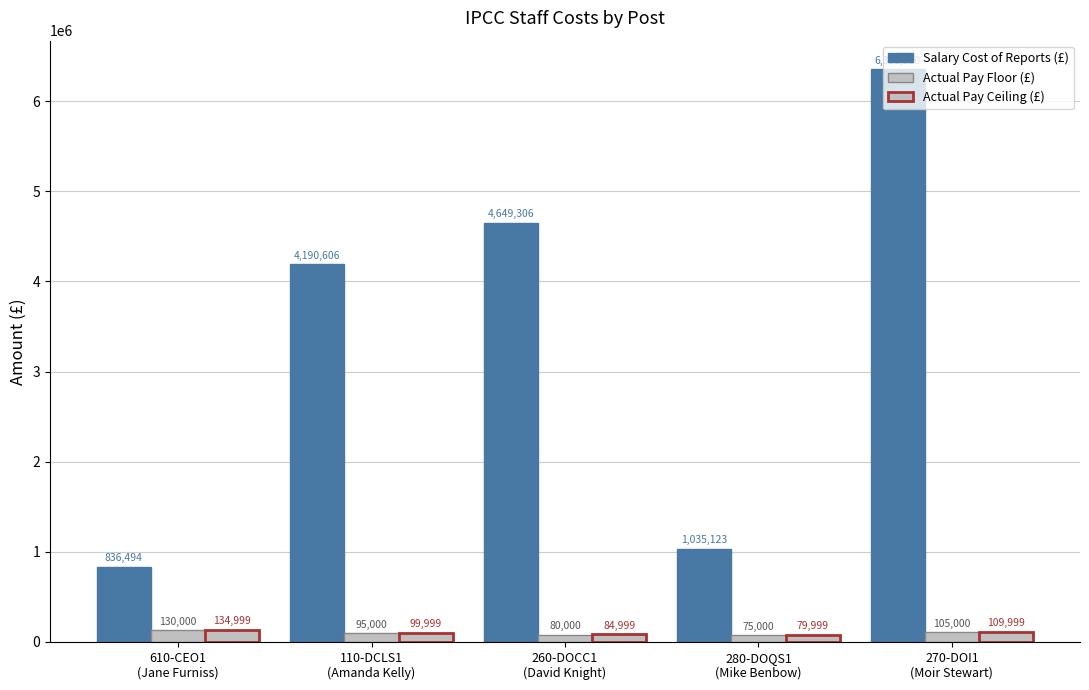

True or false: Actual Pay Floor (£) has a value of 80000 at 260-DOCC1
(David Knight).

True